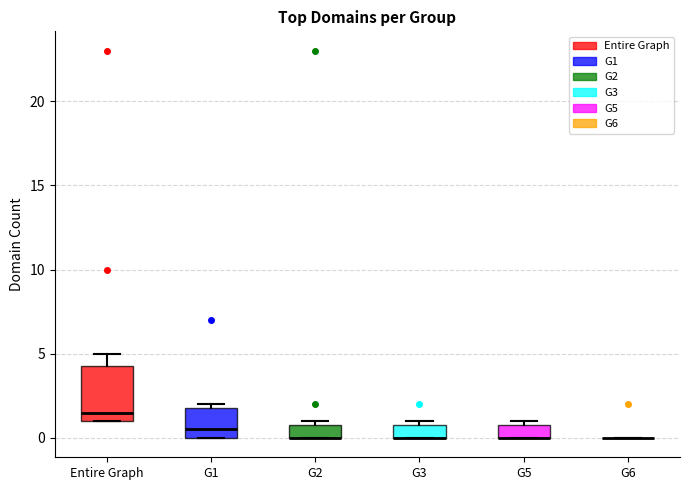

Reading left to right, transcribe this box plot: for each box, give where its median line is, the range the box spans, and where its two whiskers end, as read against the y-axis. The values are not printed on the chart, so give them approximately, as read against the axis.

Entire Graph: median 1.5, box 1.0 to 4.5, whiskers 1.0 to 5.0
G1: median 0.5, box 0.0 to 2.0, whiskers 0.0 to 2.0 (just above the box's upper edge)
G2: median 0.0 (drawn on the box's lower edge), box 0.0 to 1.0, whiskers 0.0 to 1.0 (just above the box's upper edge)
G3: median 0.0 (drawn on the box's lower edge), box 0.0 to 1.0, whiskers 0.0 to 1.0 (just above the box's upper edge)
G5: median 0.0 (drawn on the box's lower edge), box 0.0 to 1.0, whiskers 0.0 to 1.0 (just above the box's upper edge)
G6: box collapsed to a line at 0.0, whiskers 0.0 to 0.0